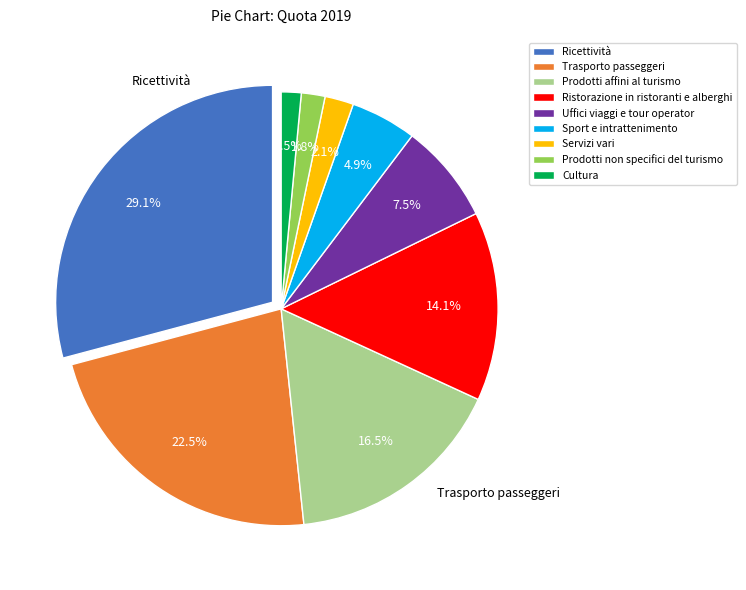

To the nearest percent, what percentage of the pie is Uffici viaggi e tour operator?

7%